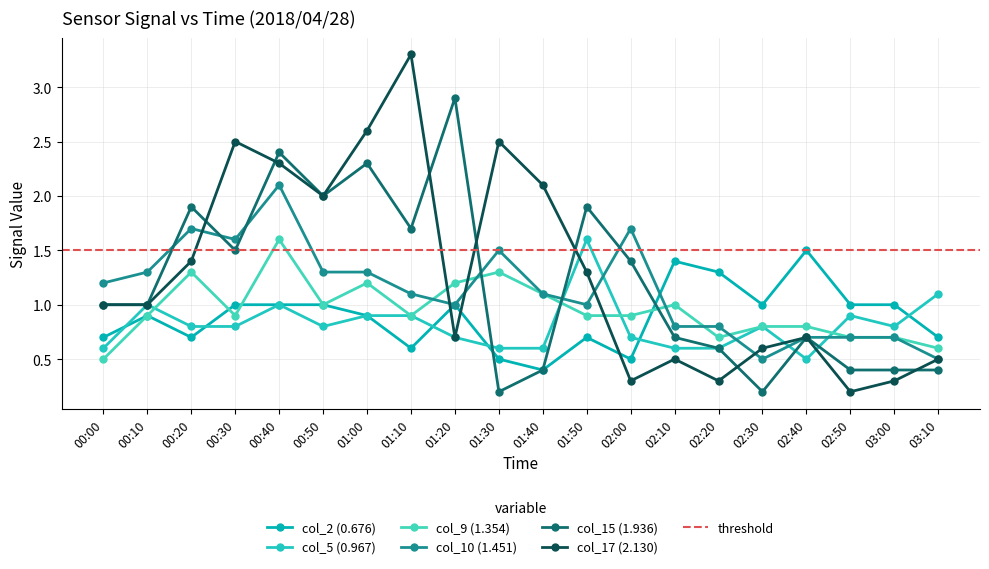

What is the lowest value of the col_17 (2.130) series?

0.2